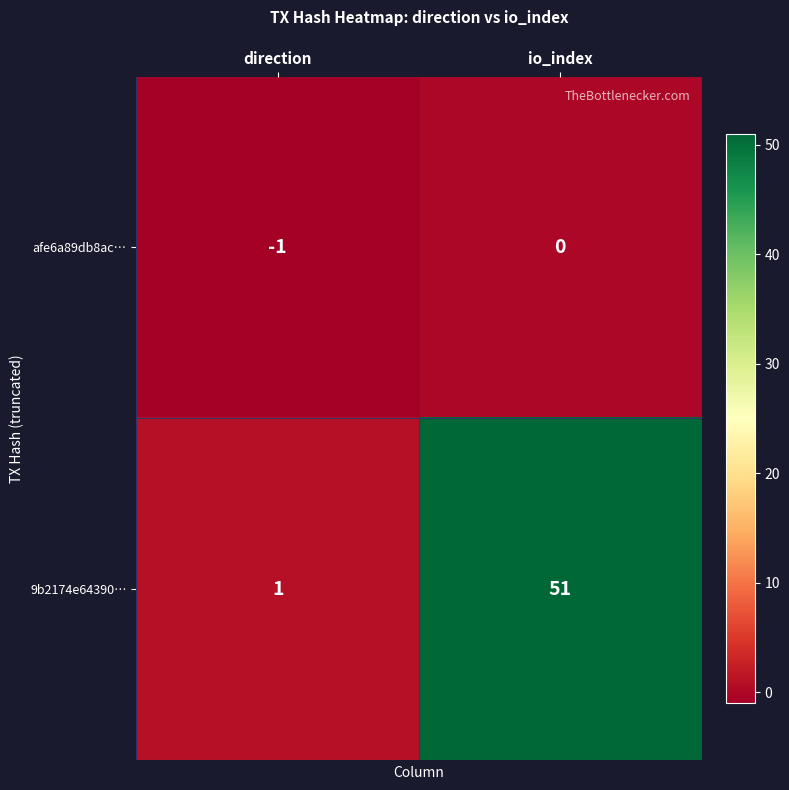

How many data points does each series have?

2